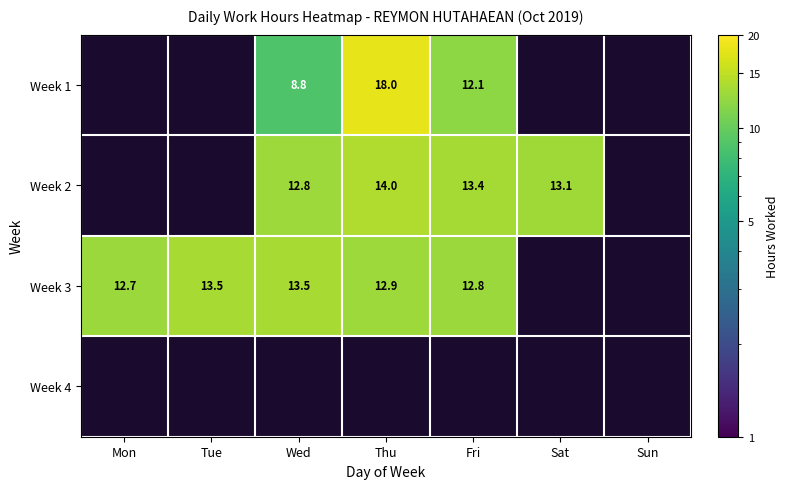

The Week 1 series shows 18.0 at Thu. True or false?

True